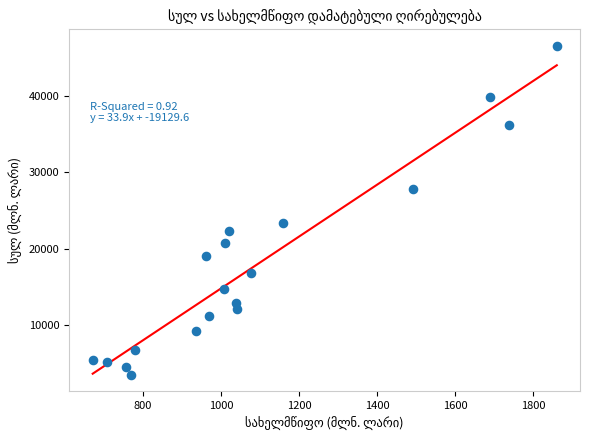

What Y value in the scatter plot is closest to 25000?

23296.0